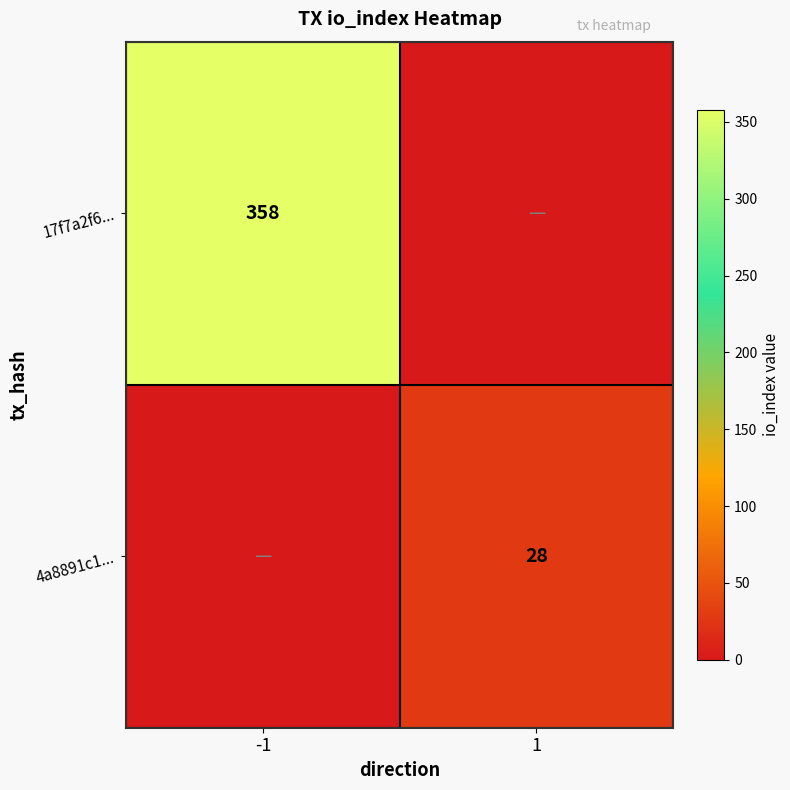

Is the value of 17f7a2f6... at -1 greater than the value of 4a8891c1... at 1?

Yes